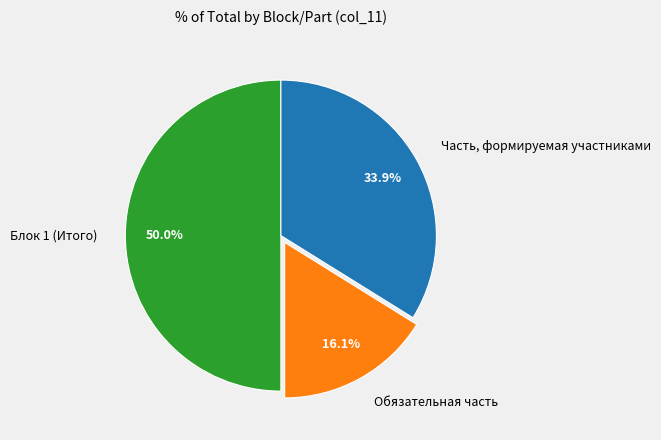

Rank the categories by value from lowest to highest.

Обязательная часть, Часть, формируемая участниками, Блок 1 (Итого)